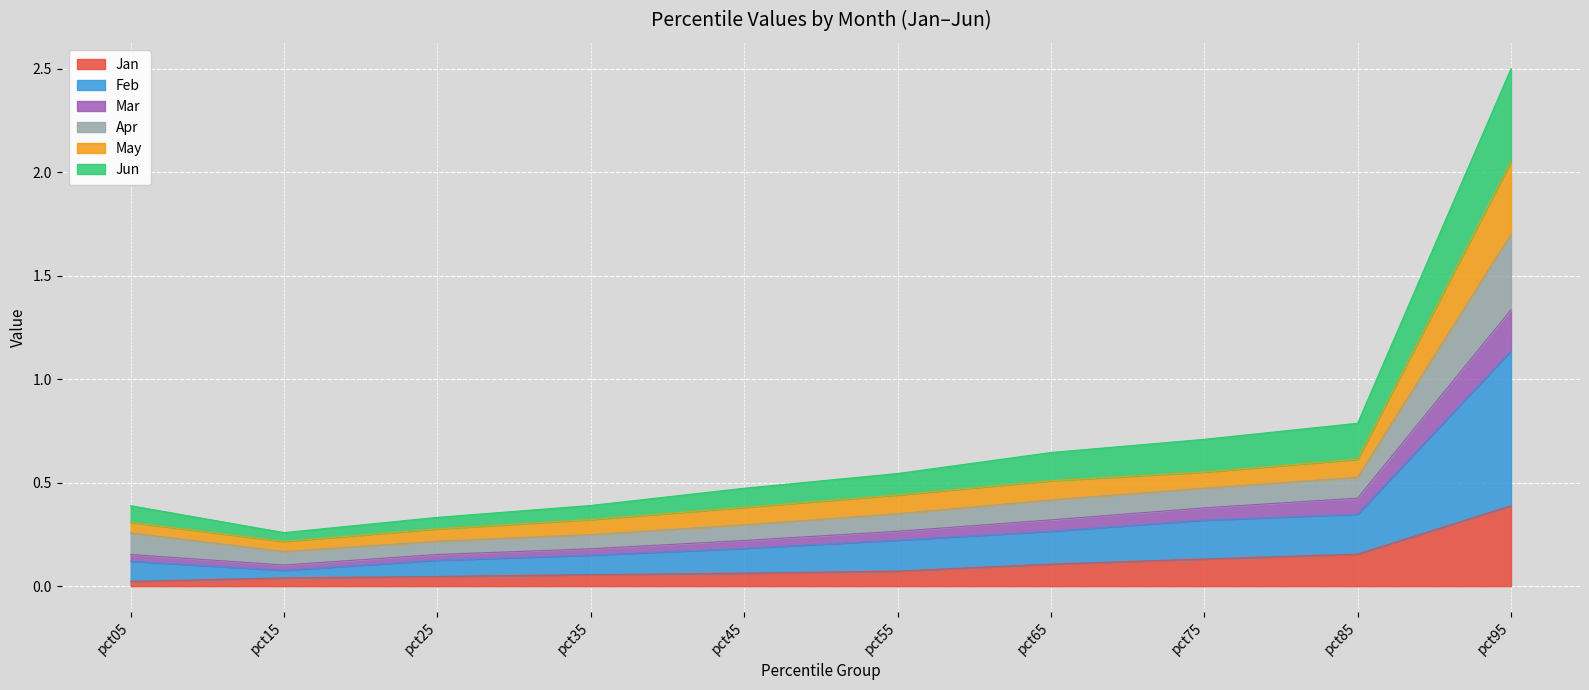

At which category is the sum across all series the highest?

pct95